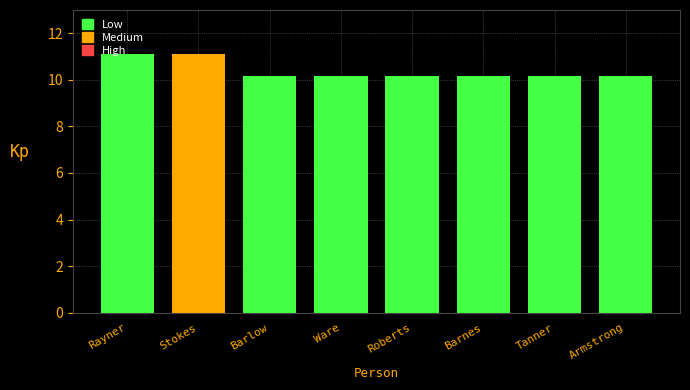

What is the maximum value shown in the chart?

11.1